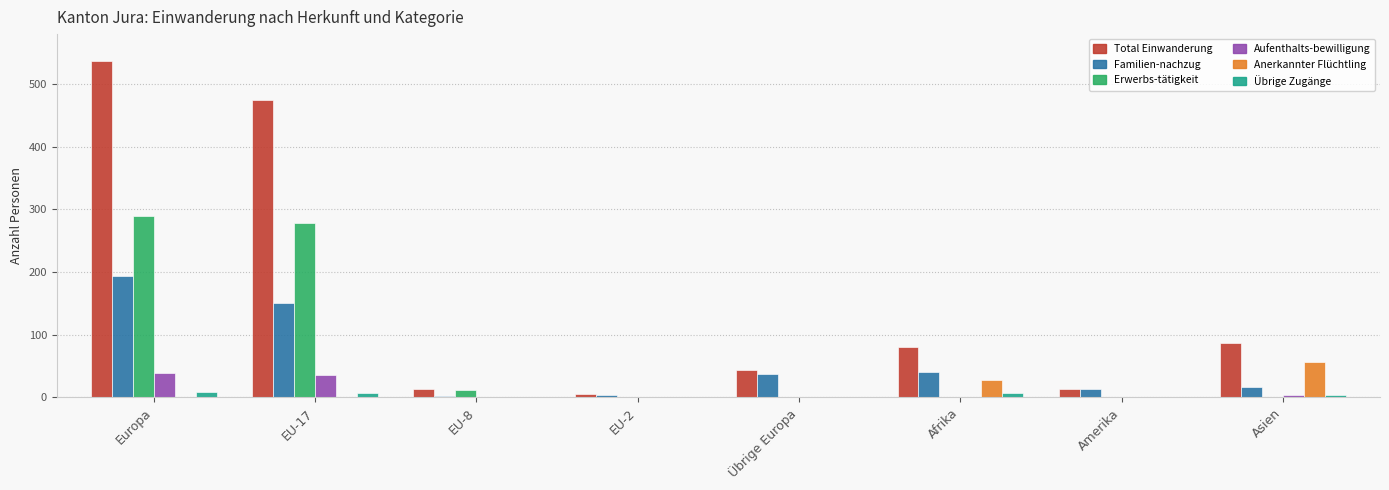

What is the spread (max minus min) of values at Europa?

537